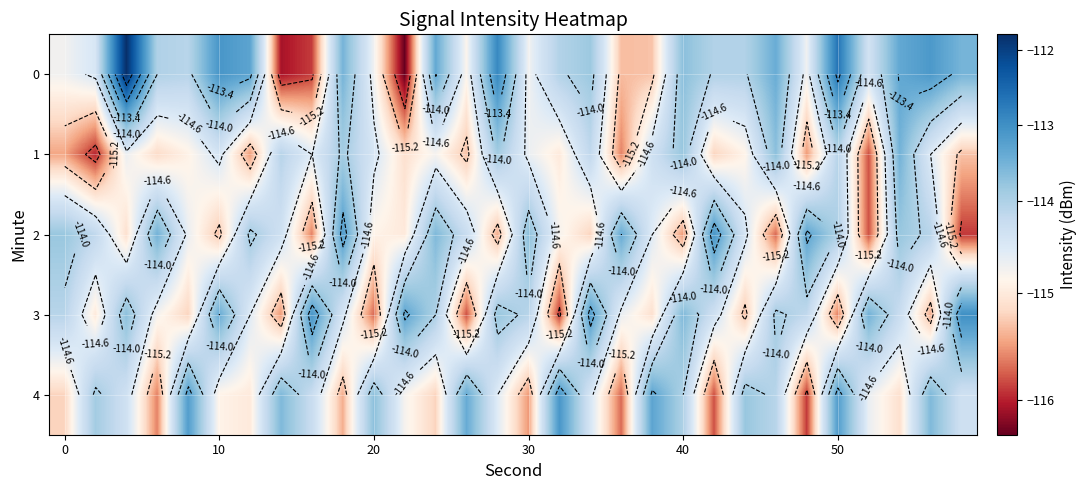

At which label is 4 closest to -114?

40